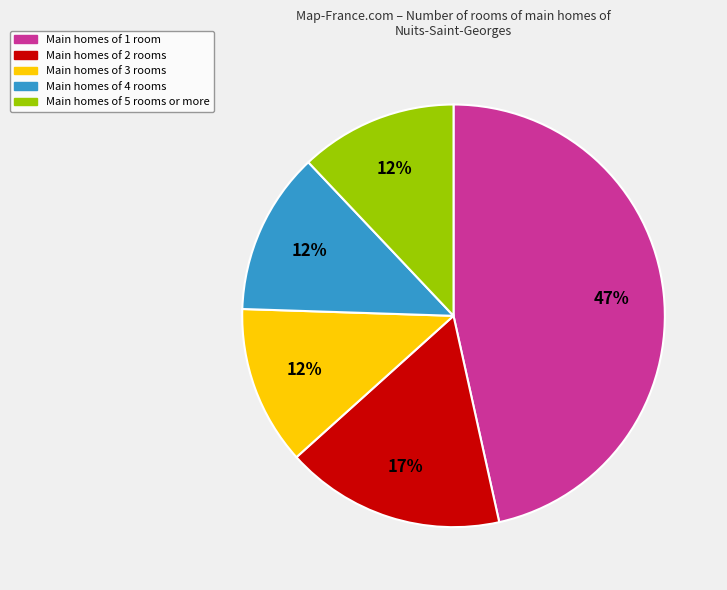

Is there any slice that represents more than half of the pie?

No